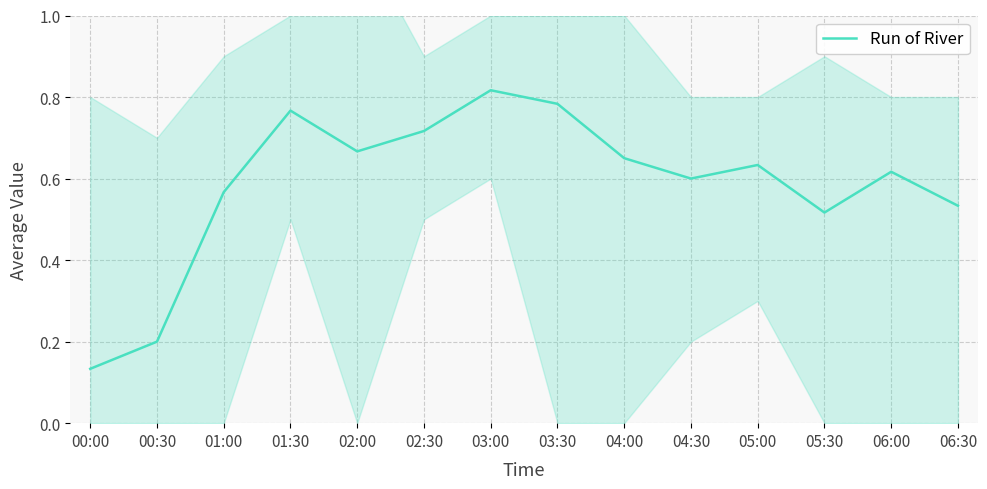

Reading right to left, extract all data points from this chart.

06:30=0.5	06:00=0.6	05:30=0.5	05:00=0.6	04:30=0.6	04:00=0.7	03:30=0.8	03:00=0.8	02:30=0.7	02:00=0.7	01:30=0.8	01:00=0.6	00:30=0.2	00:00=0.1